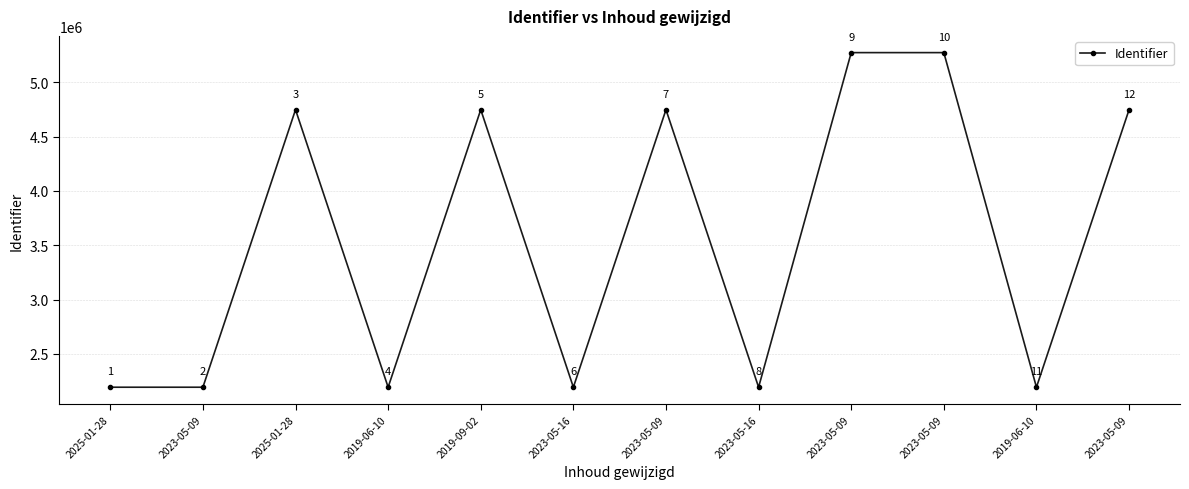

Which has a higher value, 2023-05-09 or 2025-01-28?

2023-05-09